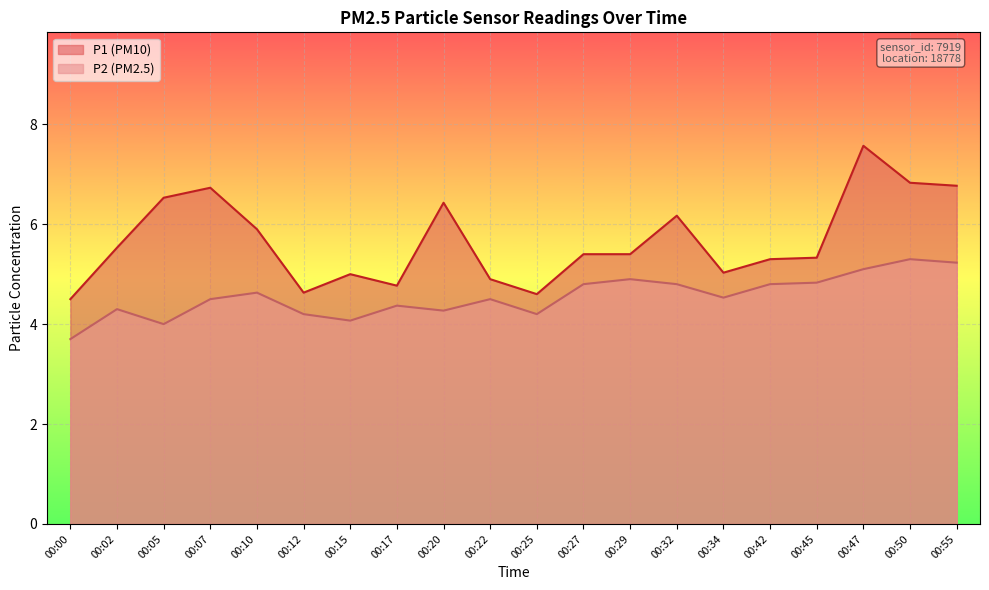

What is the difference between the maximum and minimum values in the P1 series?

3.1